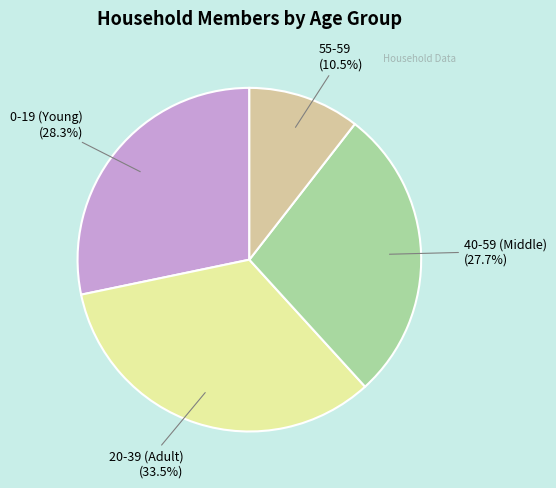

Is there any slice that represents more than half of the pie?

No